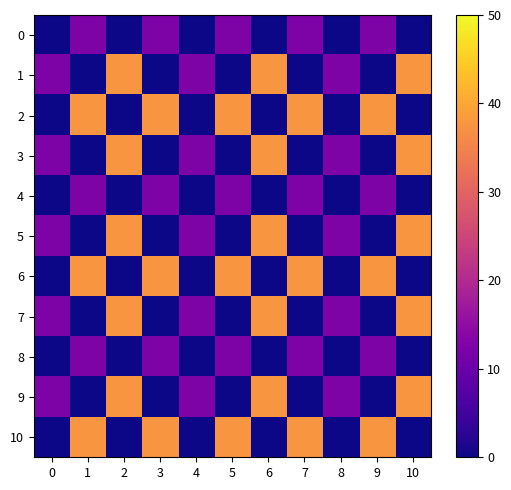

What is the spread (max minus min) of values at 7?

37.5